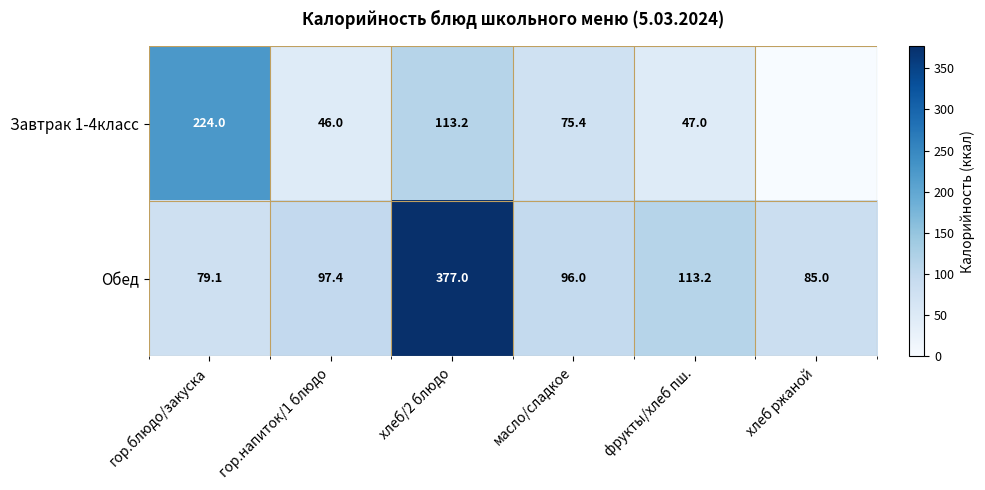

Which series has the widest spread of values?

Обед